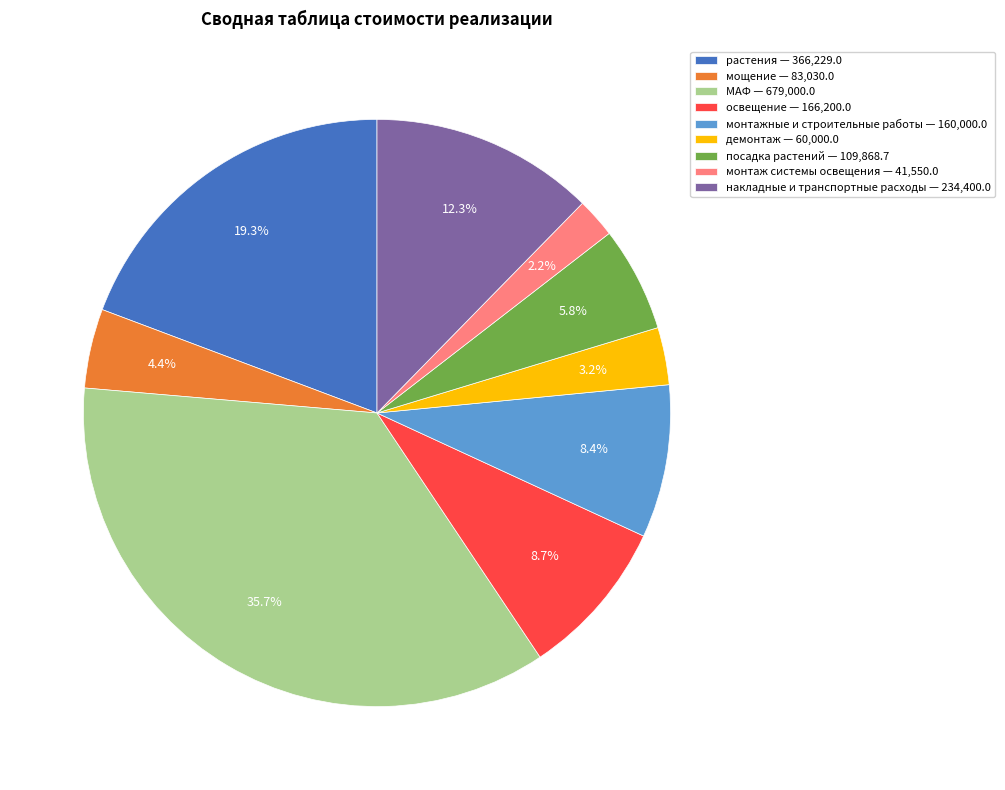

Does накладные и транспортные расходы account for over 50% of the chart?

No